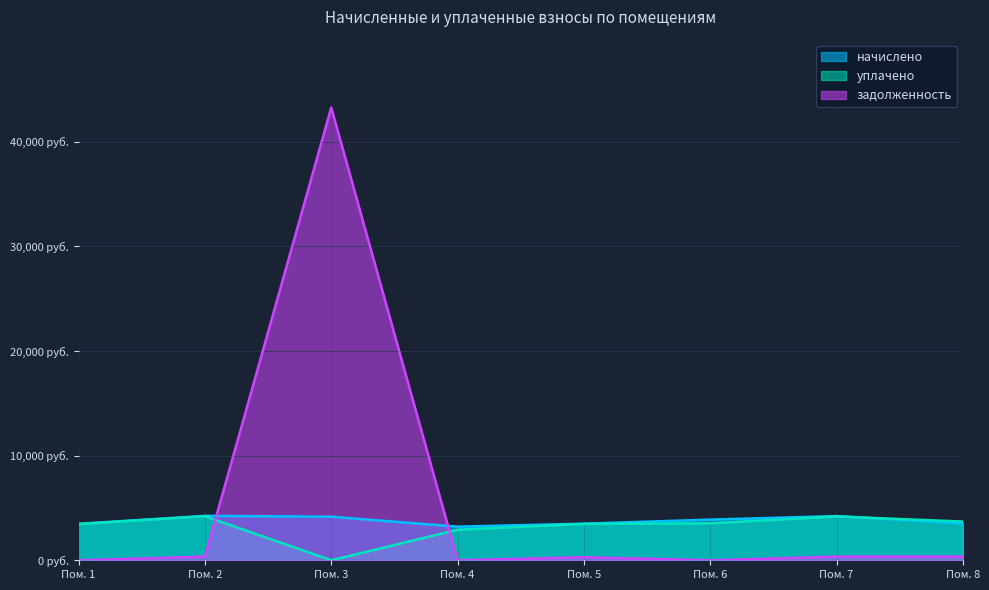

Is it true that задолженность equals 352.2 at Пом. 7?

True